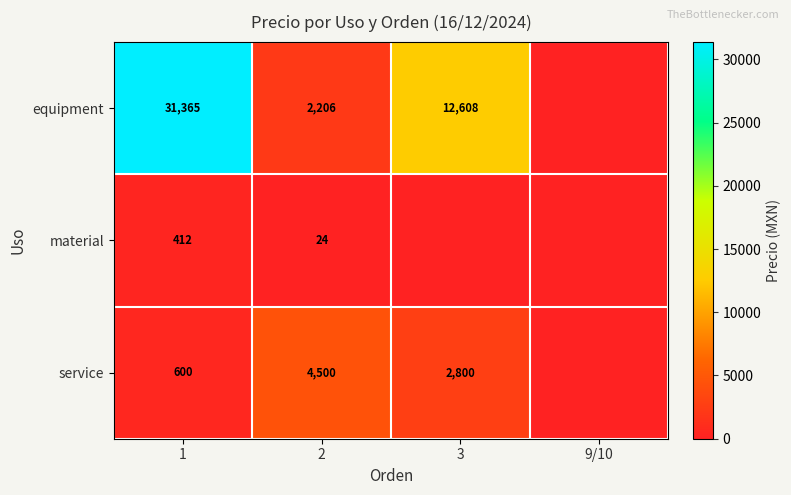

What is the sum of the equipment values at 2 and 3?

14814